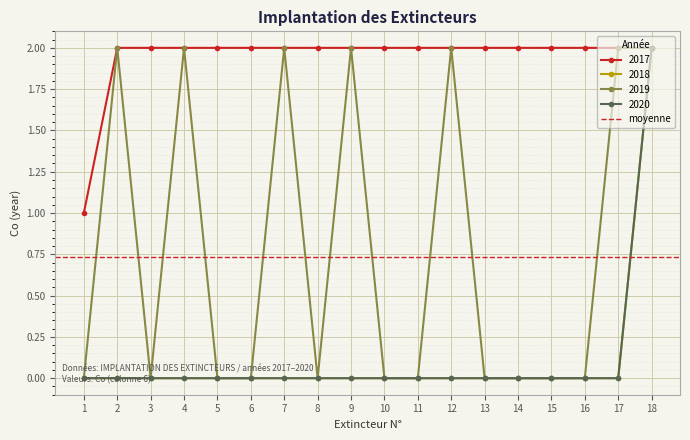

Which series changed the most between 1 and 16?

2017